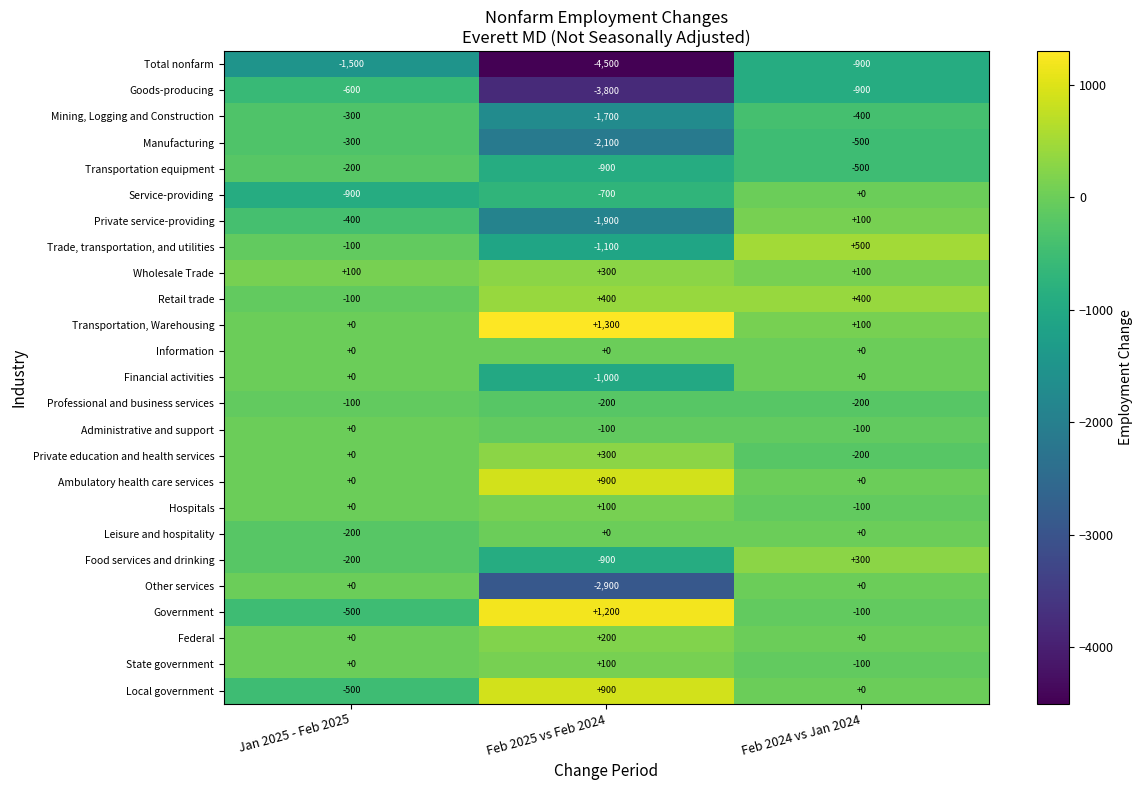

What is the difference between the maximum and minimum values in the Private education and health services series?

500